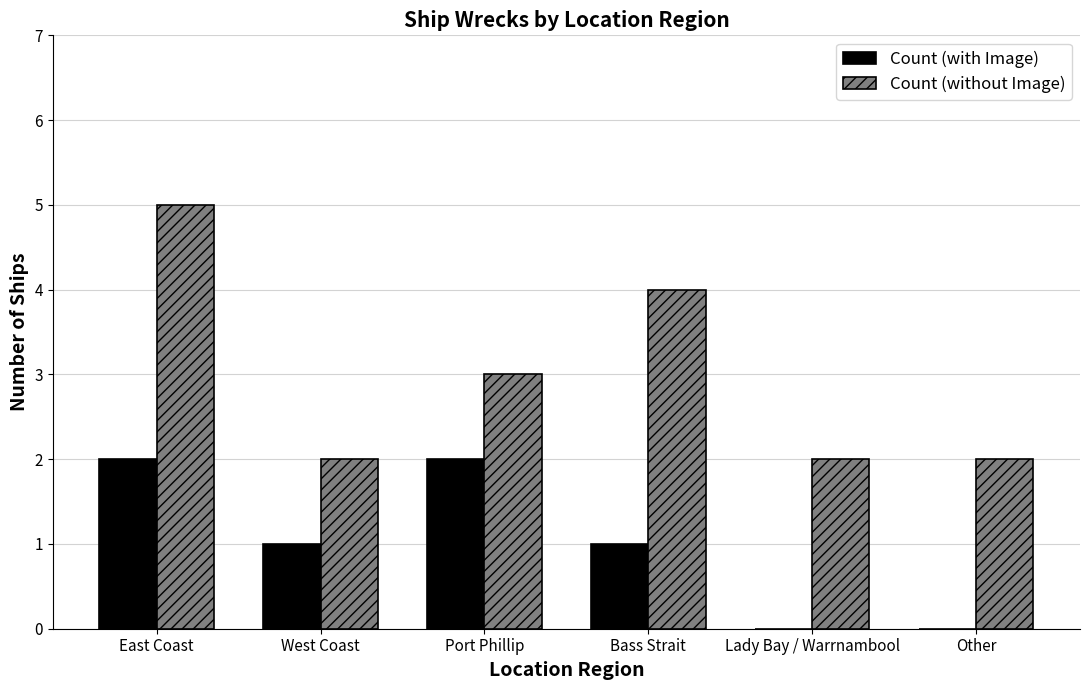

Are the bars grouped side by side (vs. stacked)?

Yes